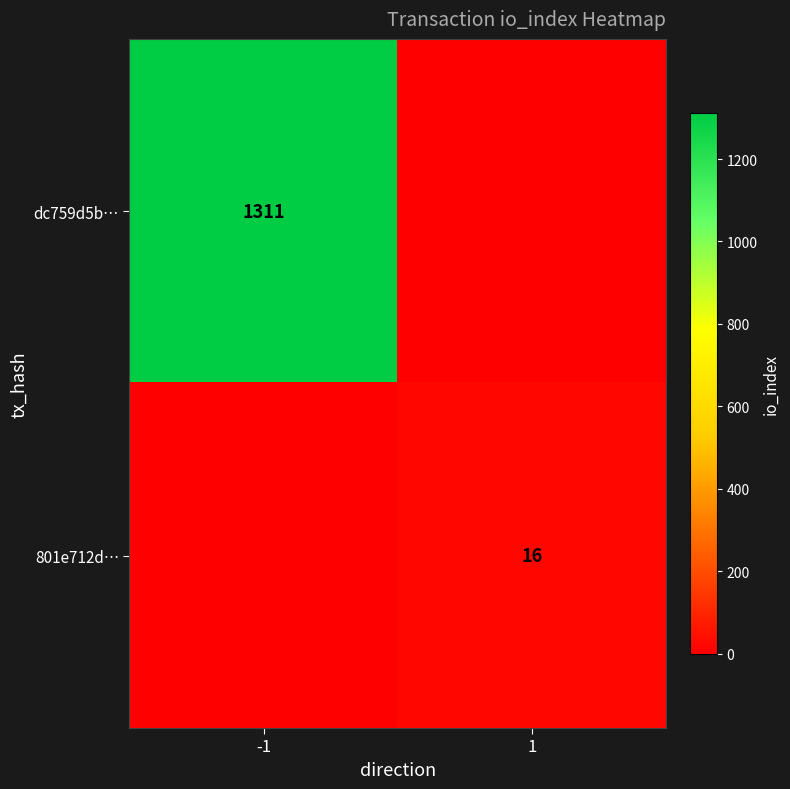

The value of dc759d5b… at -1 is 2295. True or false?

False